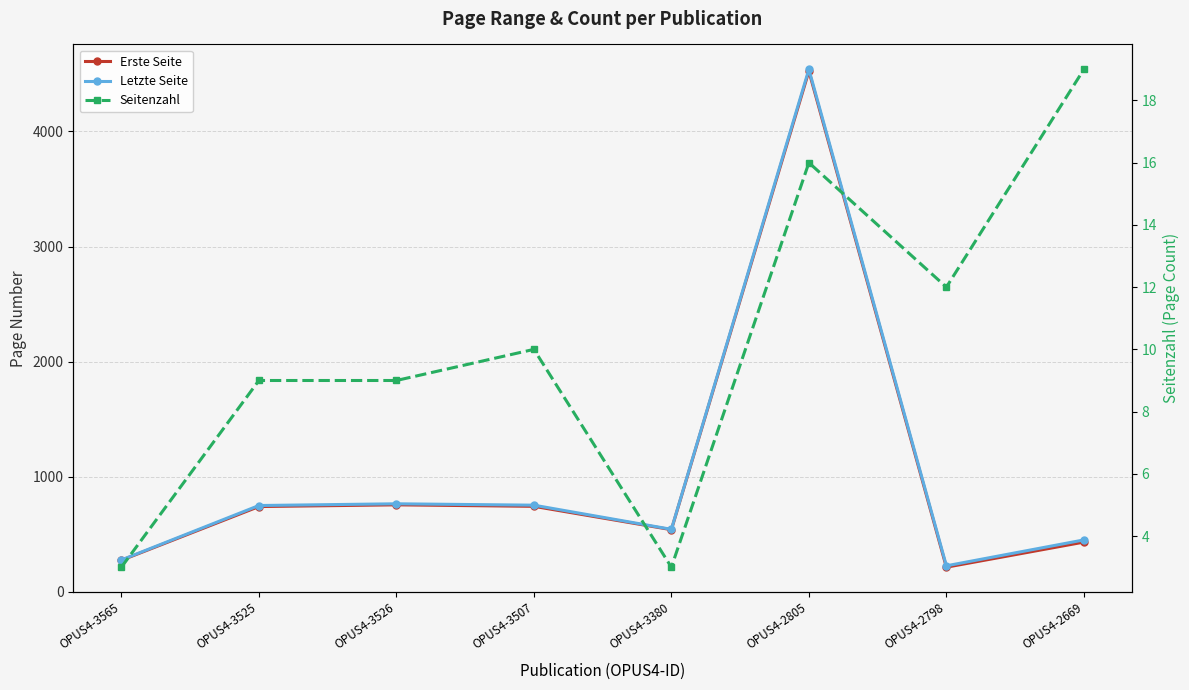

How many interior local peaks does the Letzte Seite series have?

2